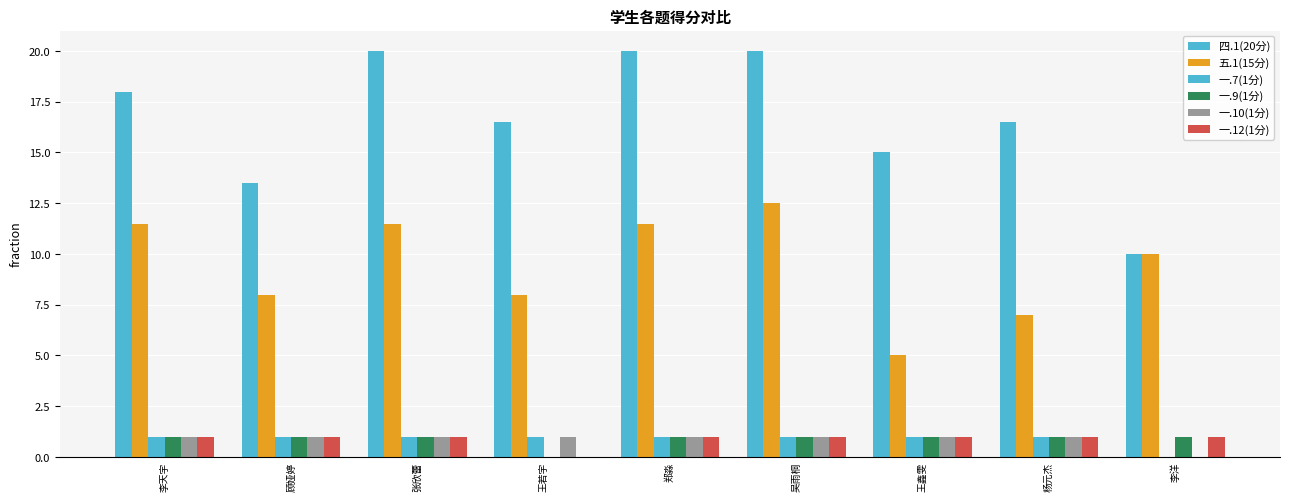

At which category does the chart reach its peak across all series?

张欣蕾